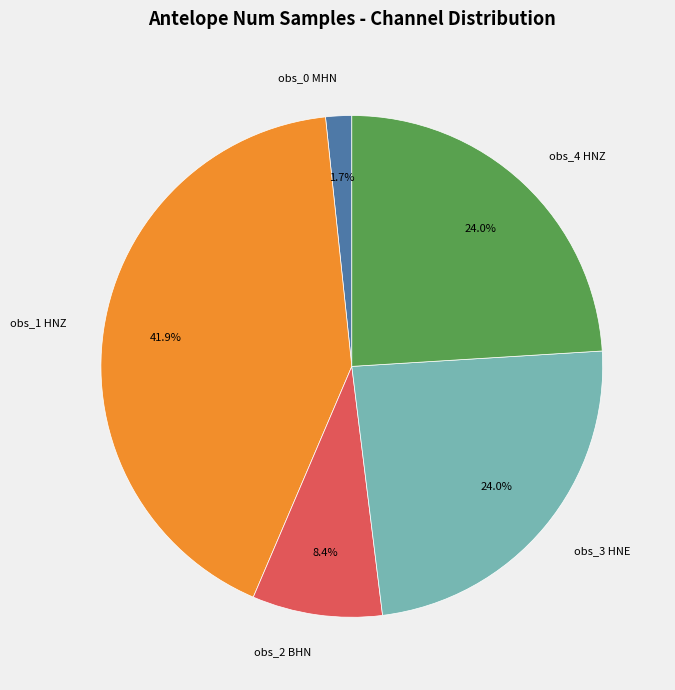

Is the sum of obs_4 HNZ and obs_2 BHN greater than half?

No